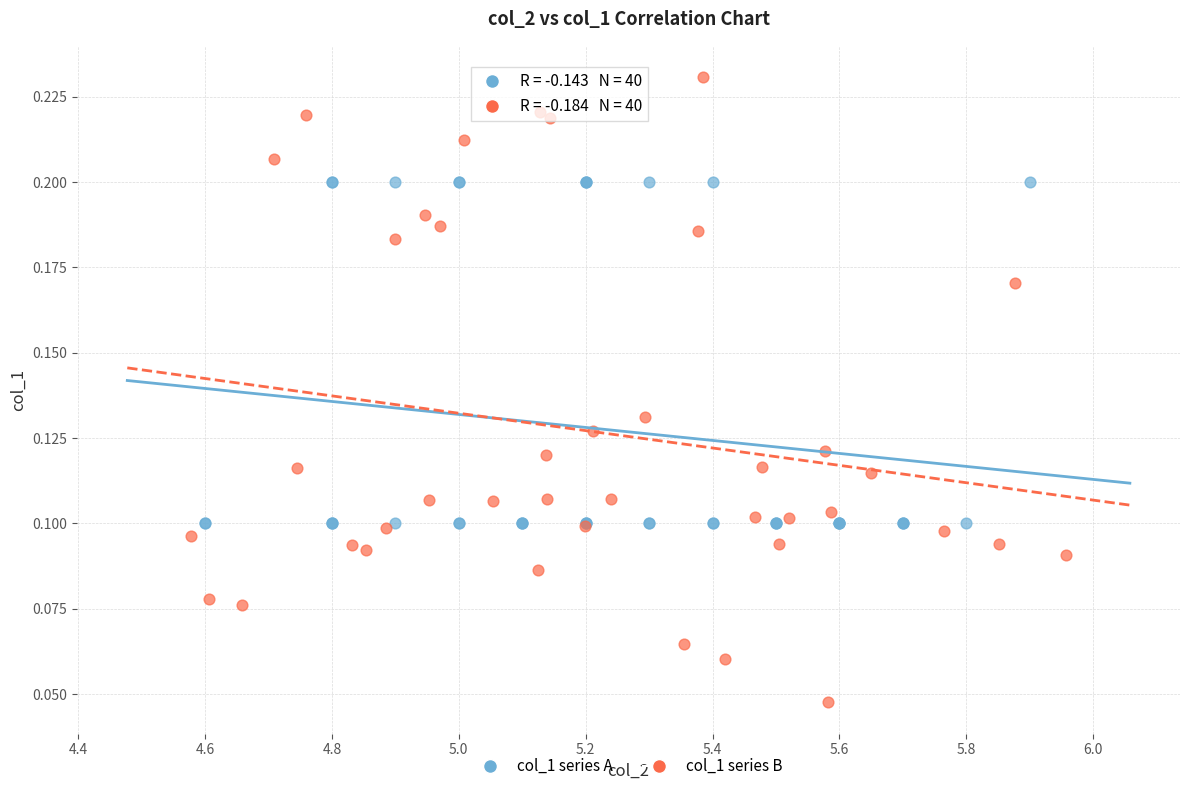

Which series reaches the maximum Y coordinate?

col_1 series B